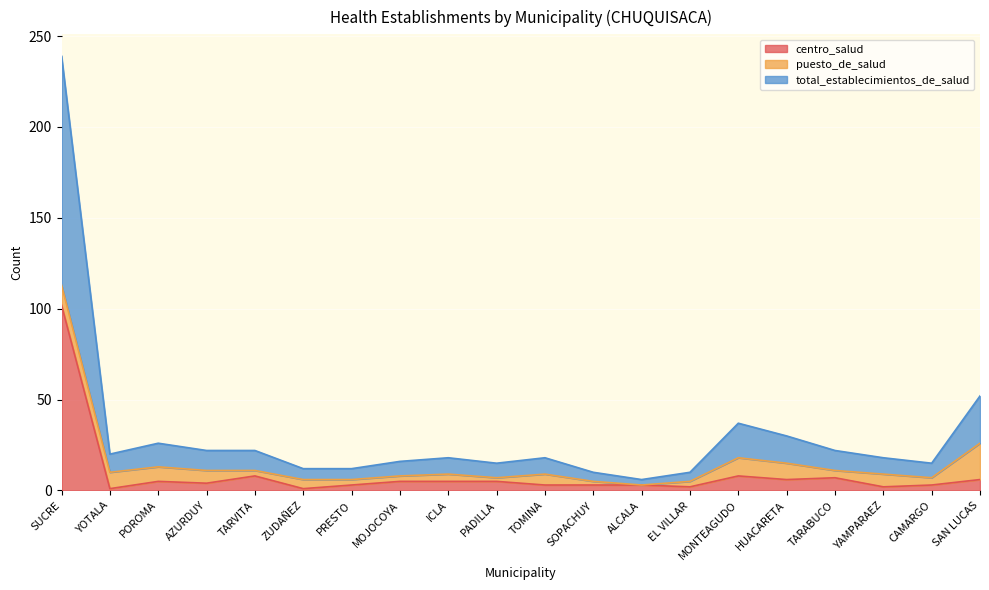

True or false: centro_salud and total_establecimientos_de_salud intersect in this chart.

False